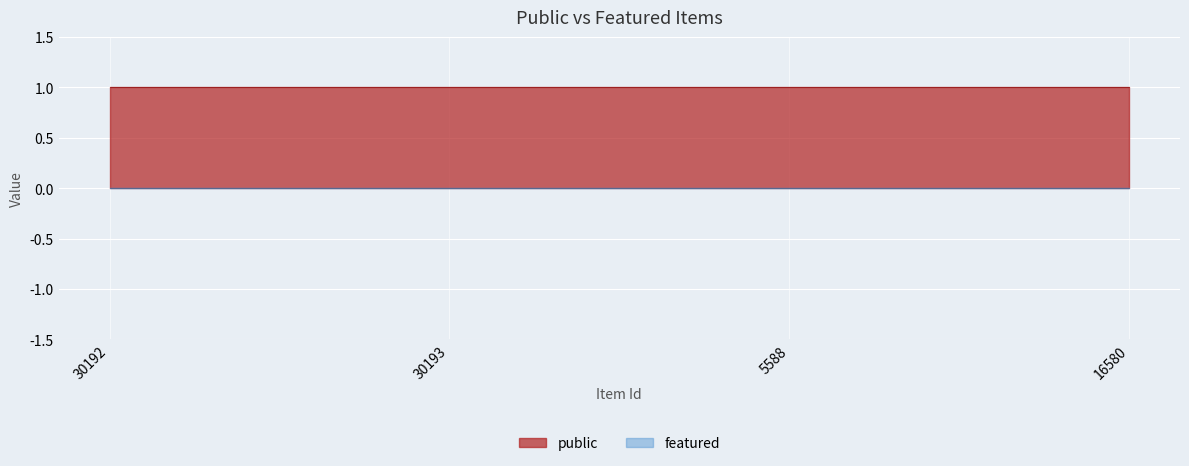

What is the difference between the highest and lowest values at 5588?

1